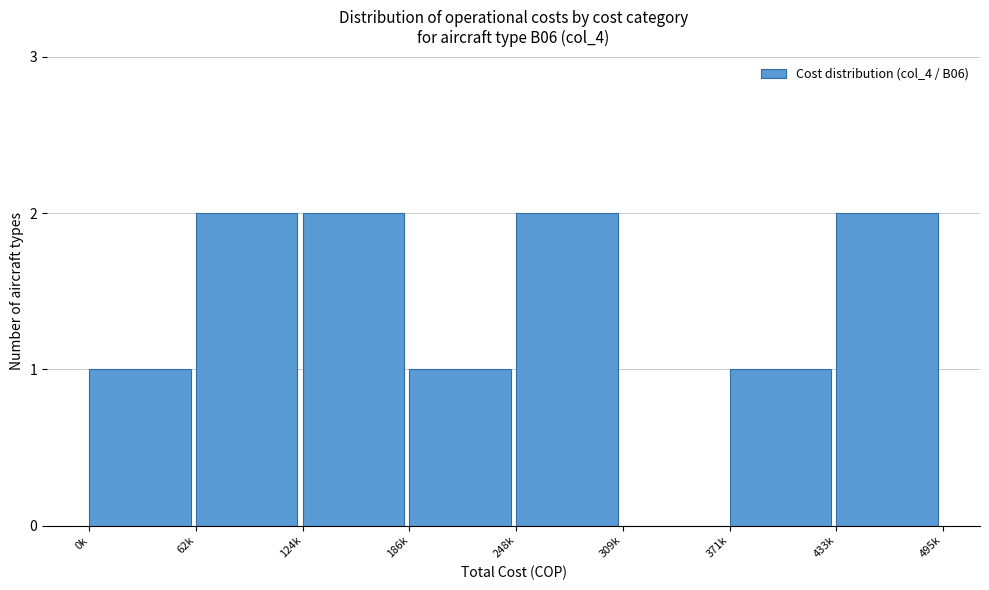

Reading left to right, transcribe all the data shown in this chart.

0k=1	62k=2	124k=2	186k=1	248k=2	309k=0	371k=1	433k=2